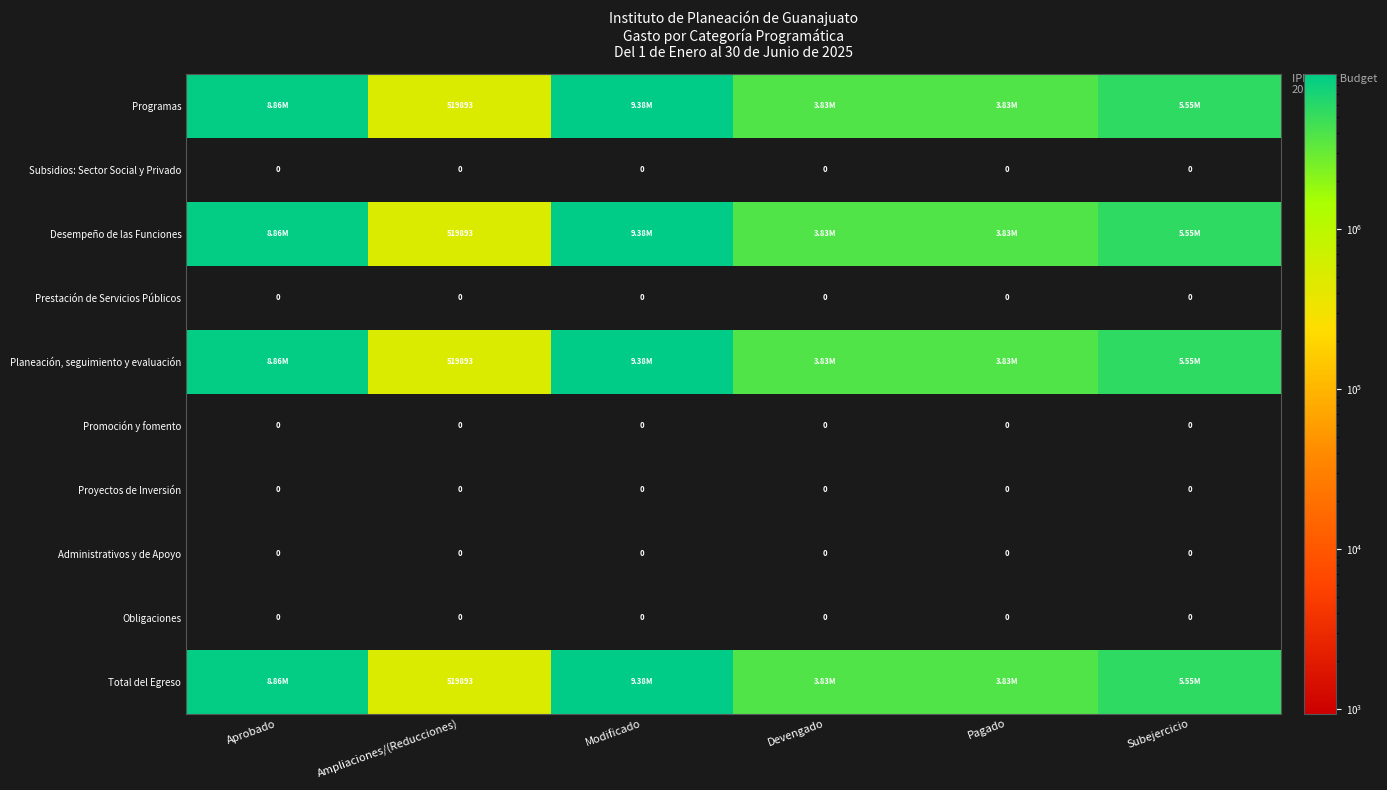

Which has a higher value, Devengado or Modificado?

Modificado